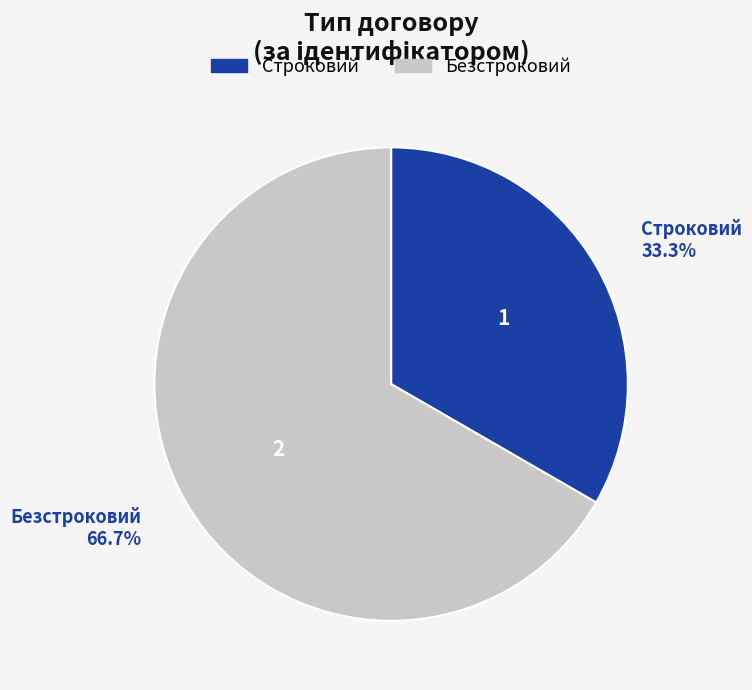

To the nearest percent, what is the average slice percentage?

50%